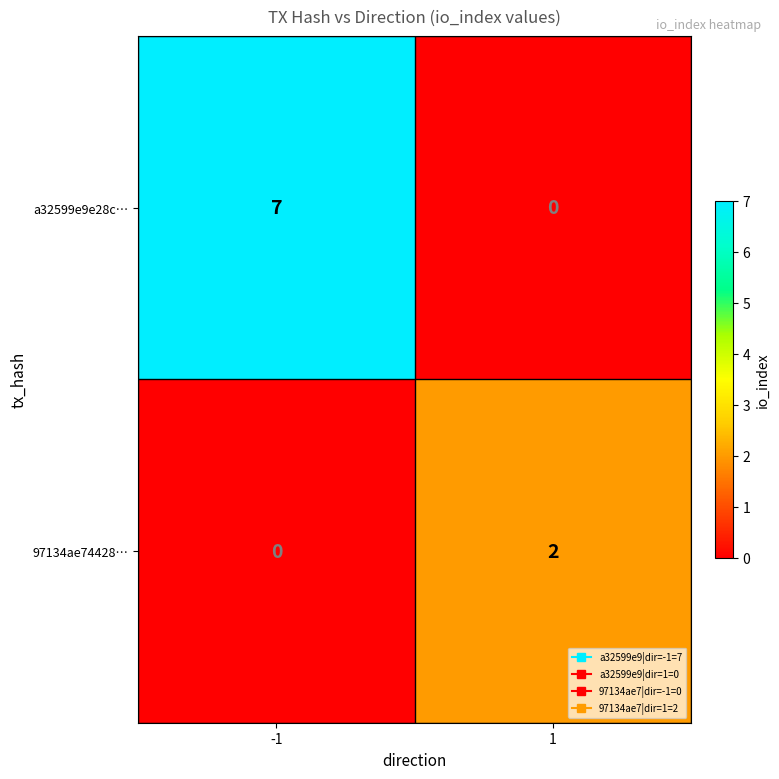

Is it true that 97134ae74428… equals 2 at 1?

True